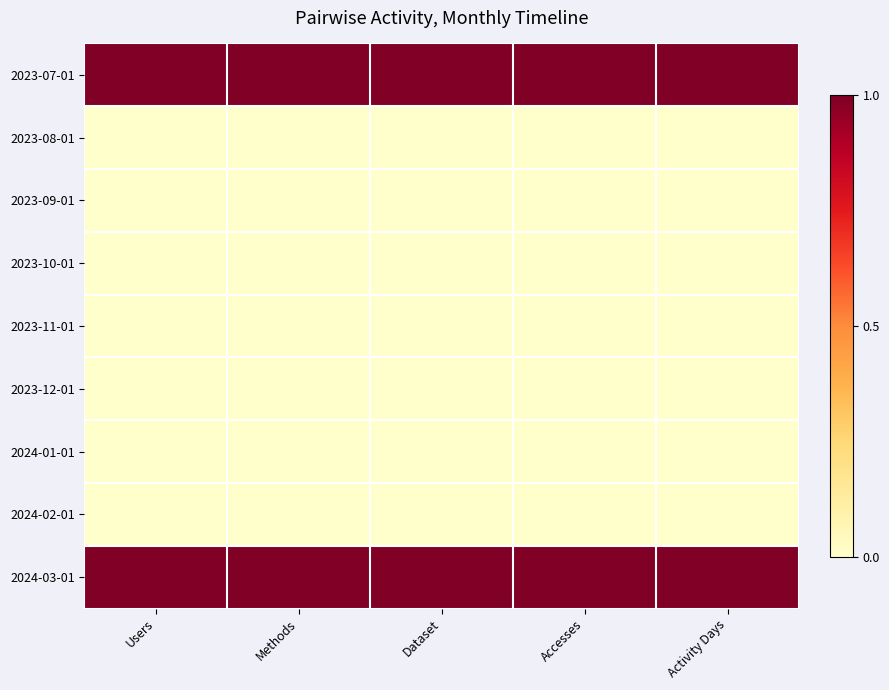

What is the difference between the highest and lowest values at Users?

1